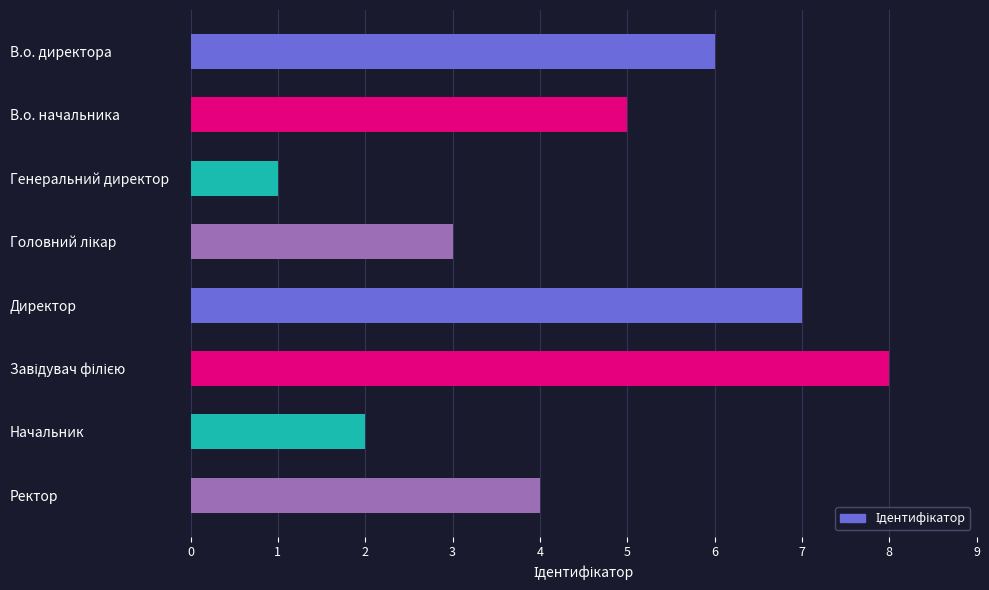

Which label corresponds to the smallest value in the chart?

Генеральний директор